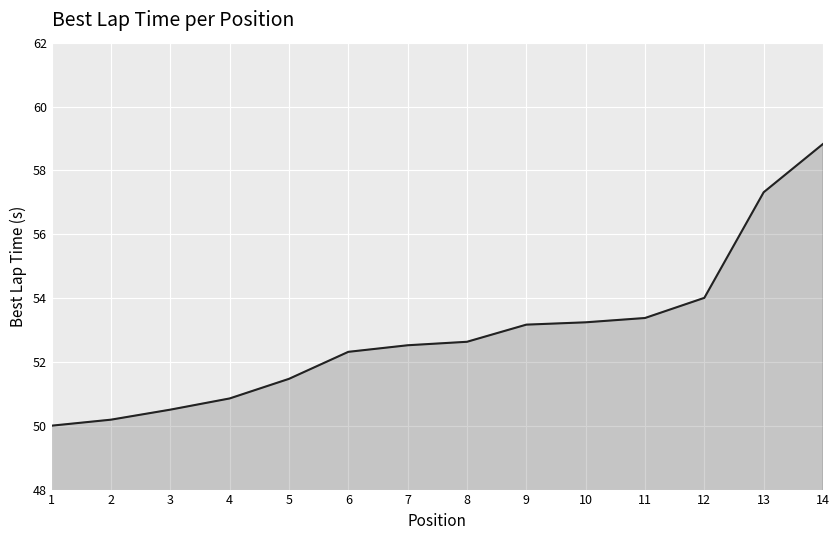

Reading left to right, what are all the values shown in this chart?

50.0	50.2	50.5	50.9	51.5	52.3	52.5	52.6	53.2	53.2	53.4	54.0	57.3	58.8